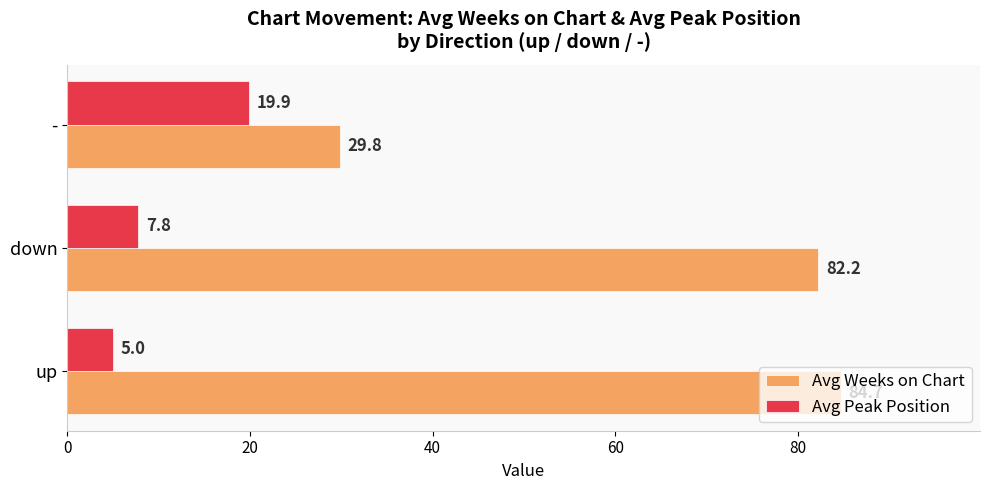

What is the difference between the maximum and minimum values in the Avg Peak Position series?

14.9